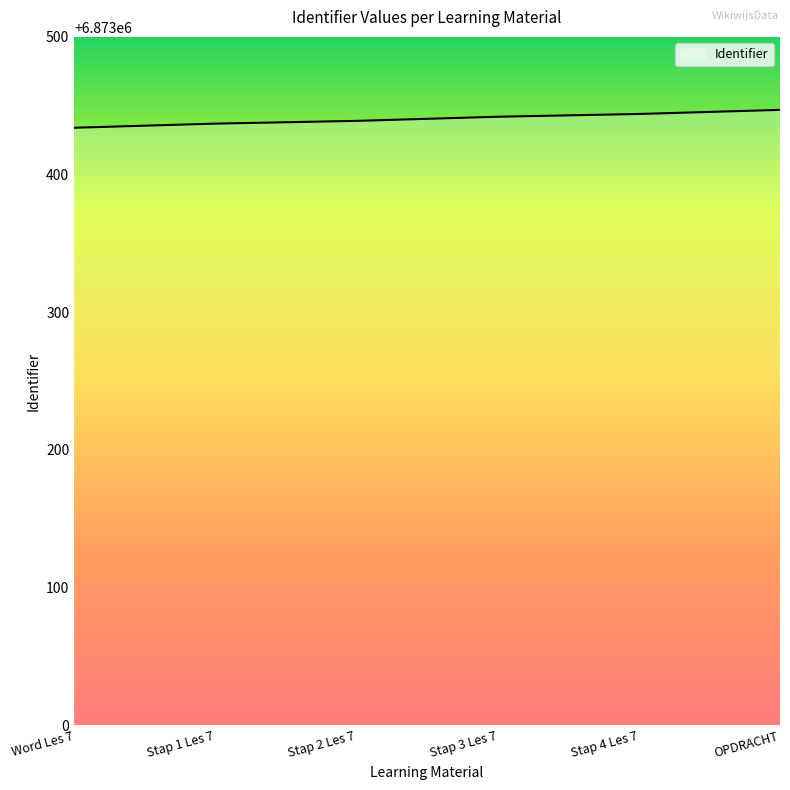

What is the sum of the values at Stap 3 Les 7 and Stap 2 Les 7?

13746881